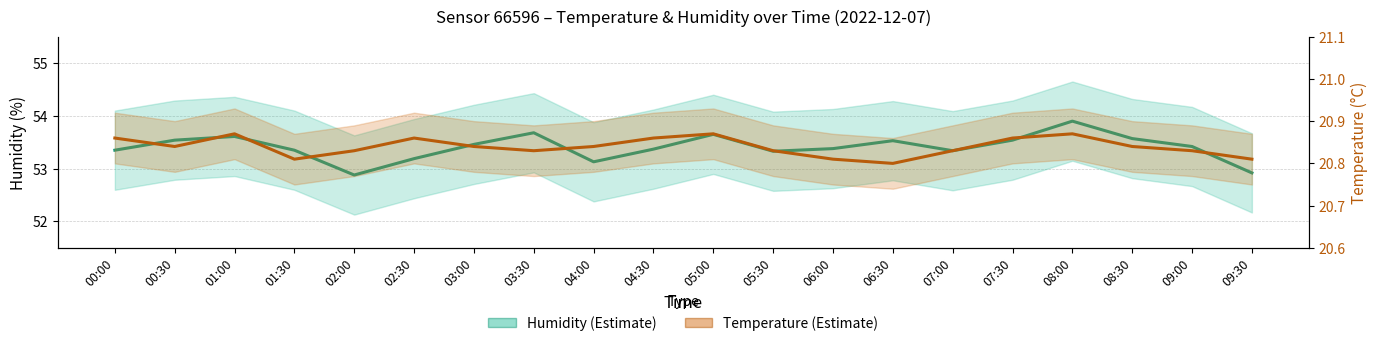

What is the minimum value for Temperature (°C)?

20.8